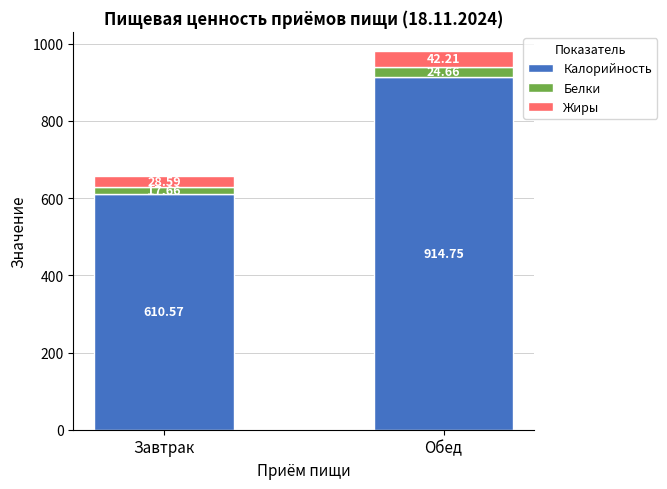

Count the number of data series in this chart.

3